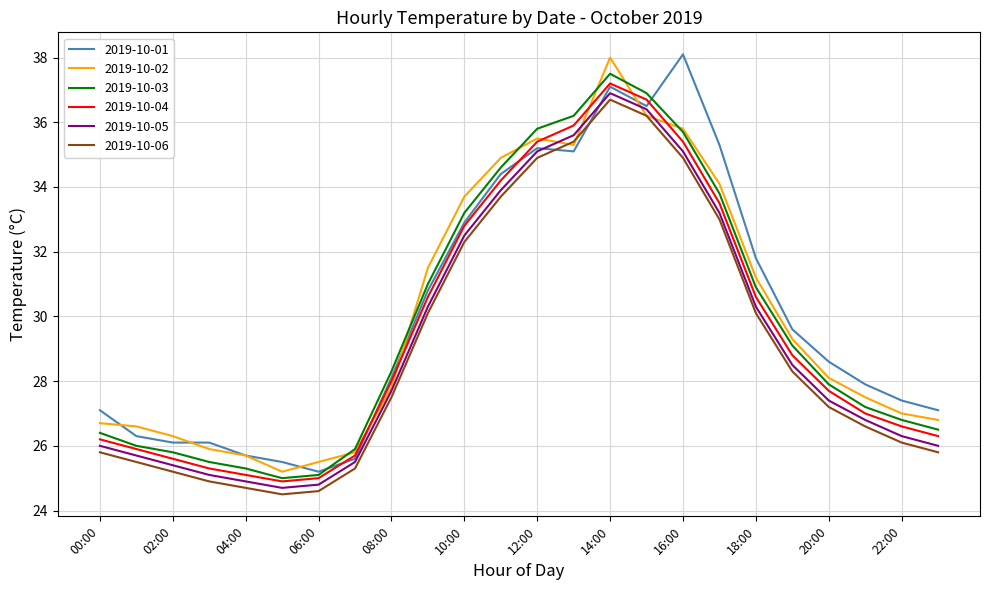

True or false: 2019-10-06 and 2019-10-04 intersect in this chart.

False